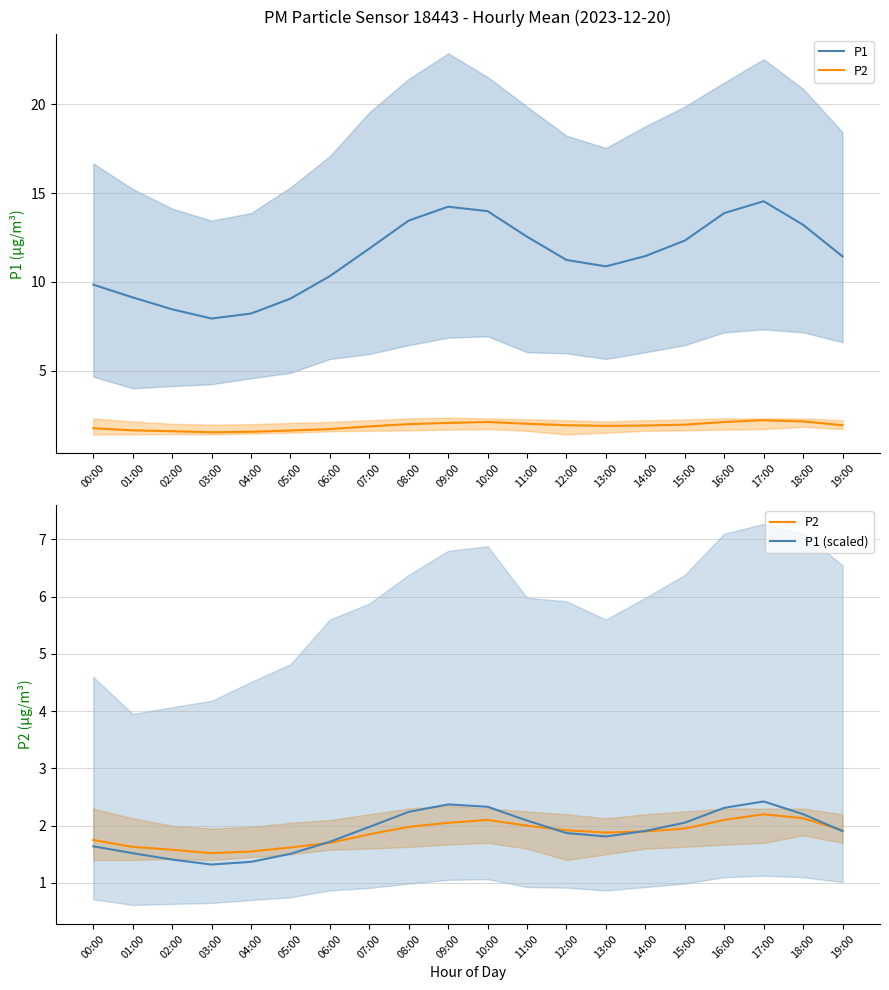

True or false: P1 and P2 intersect in this chart.

False